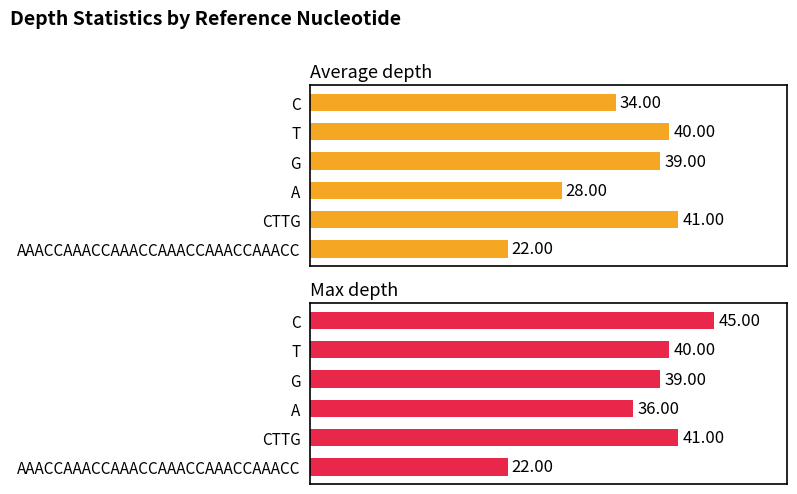

What is the approximate value of Average depth at C, to the nearest 5?

35